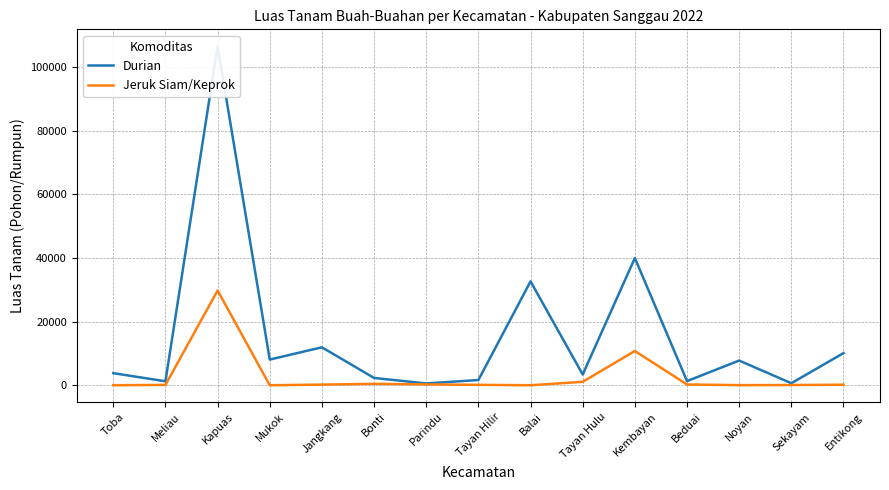

What is the difference between the maximum and minimum values in the Durian series?

105896